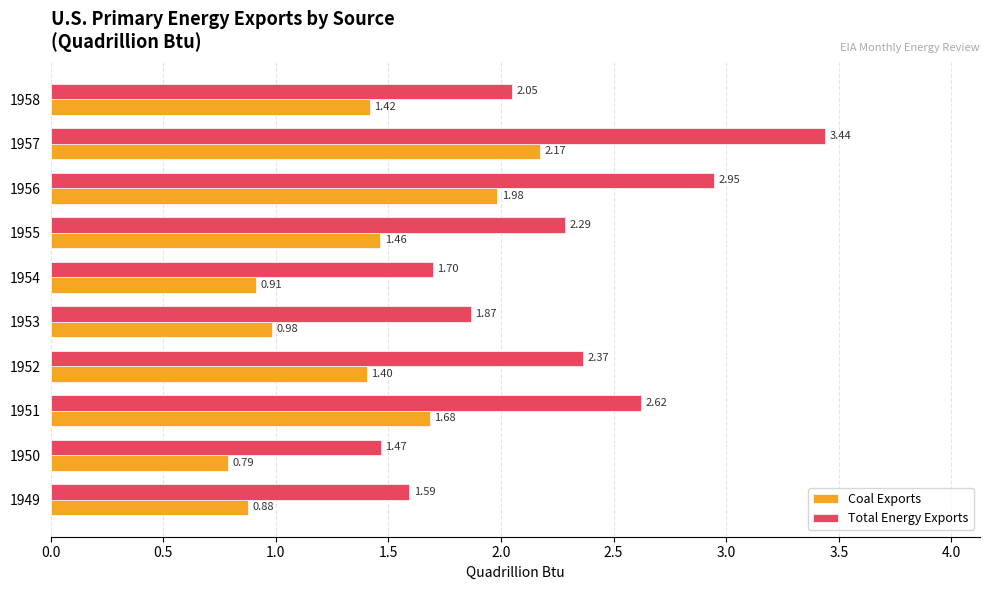

Is the value of Coal Exports at 1952 greater than the value of Total Energy Exports at 1952?

No